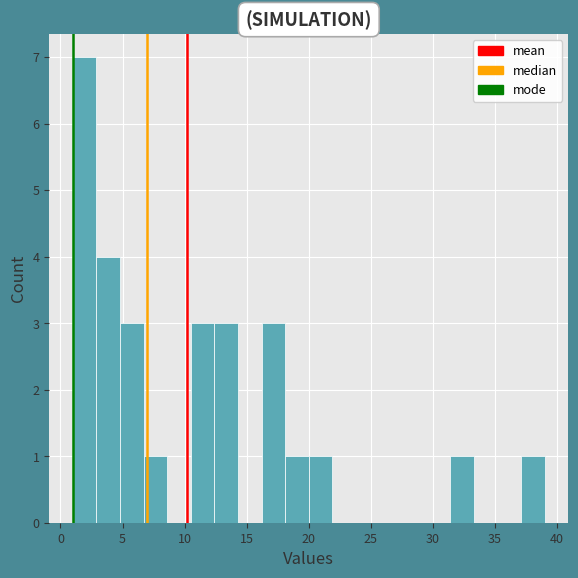

Read against the x-axis, roughly where is the centre of the tallest bar?

2.0